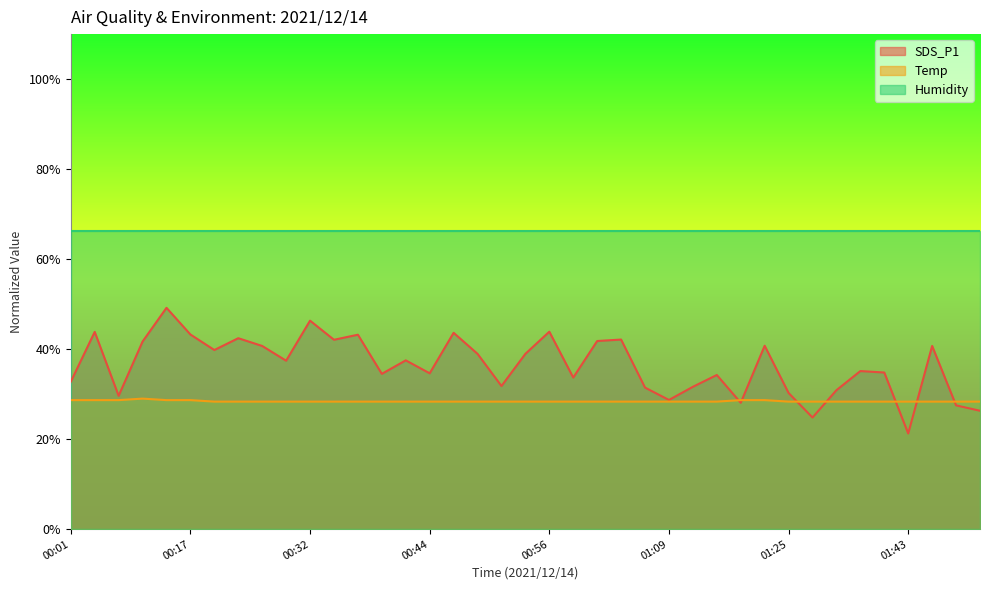

What position from the left is 00:34?

12